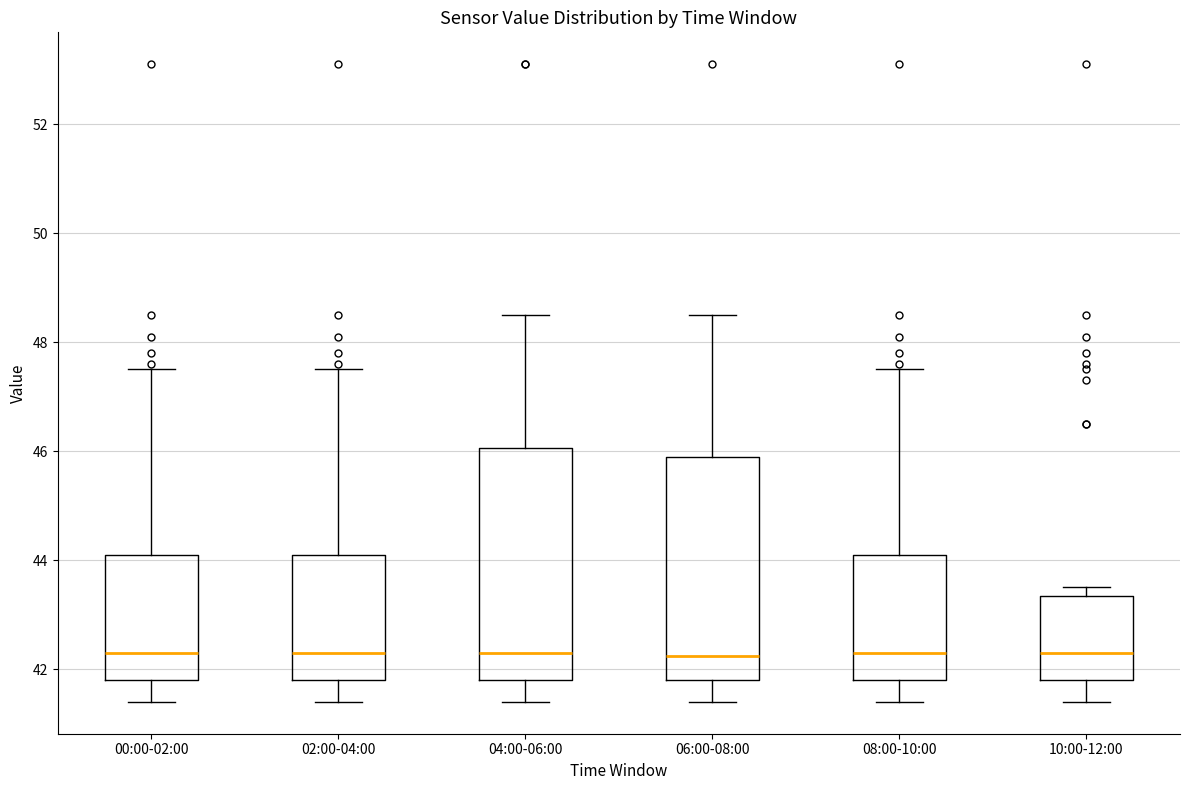

Reading left to right, read every box against the y-axis: the position of its median line, the range the box covers, and the ends of its whiskers. The values are not printed on the chart, so give them approximately, as read against the axis.

00:00-02:00: median 42.4, box 41.8 to 44.2, whiskers 41.4 to 47.6
02:00-04:00: median 42.4, box 41.8 to 44.2, whiskers 41.4 to 47.6
04:00-06:00: median 42.4, box 41.8 to 46.0, whiskers 41.4 to 48.6
06:00-08:00: median 42.2, box 41.8 to 46.0, whiskers 41.4 to 48.6
08:00-10:00: median 42.4, box 41.8 to 44.2, whiskers 41.4 to 47.6
10:00-12:00: median 42.4, box 41.8 to 43.4, whiskers 41.4 to 43.6